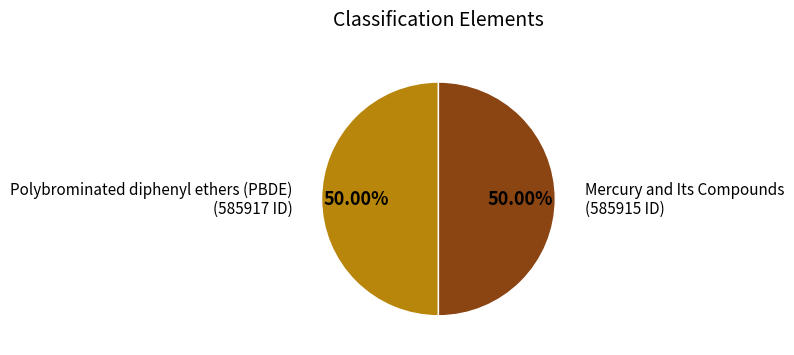

Is it true that Polybrominated diphenyl ethers (PBDE) is 50% of the pie?

True